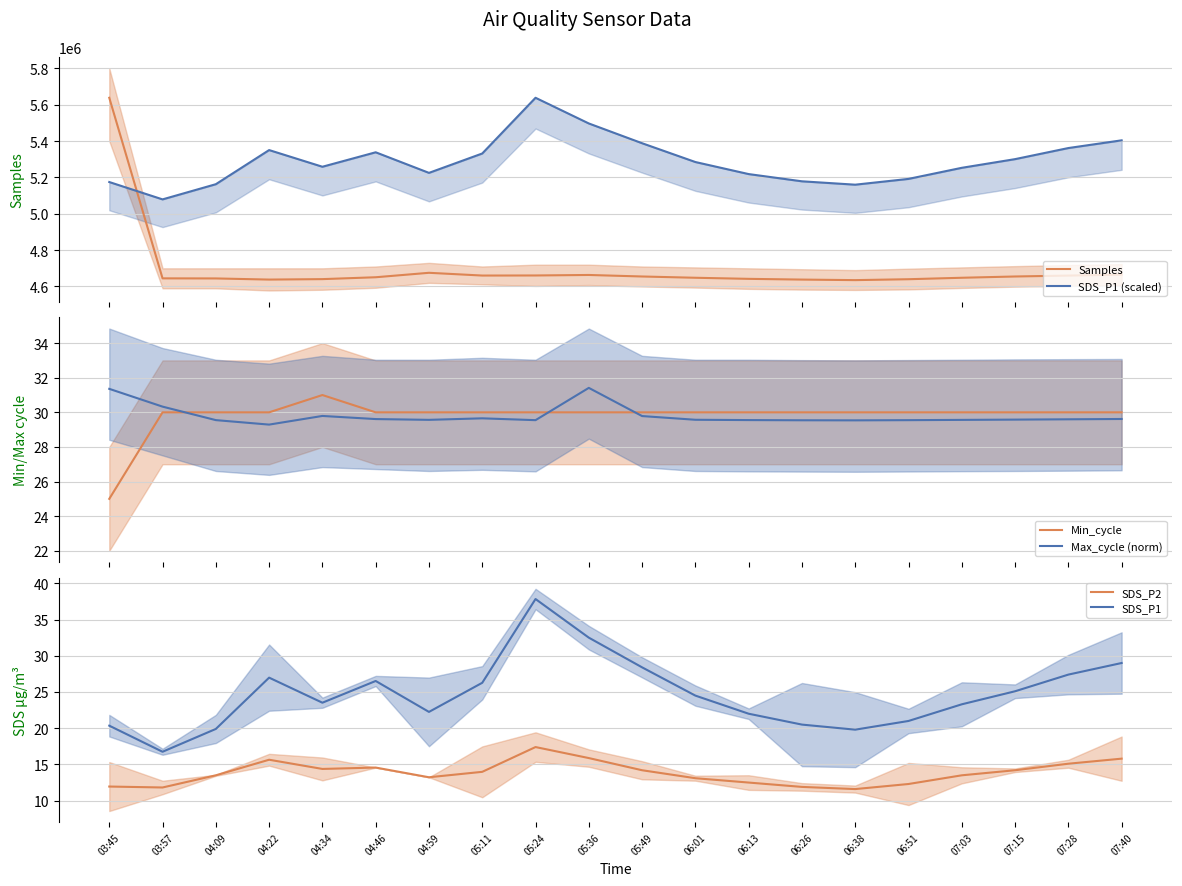

Between 07:15 and 03:45, which is larger?

03:45